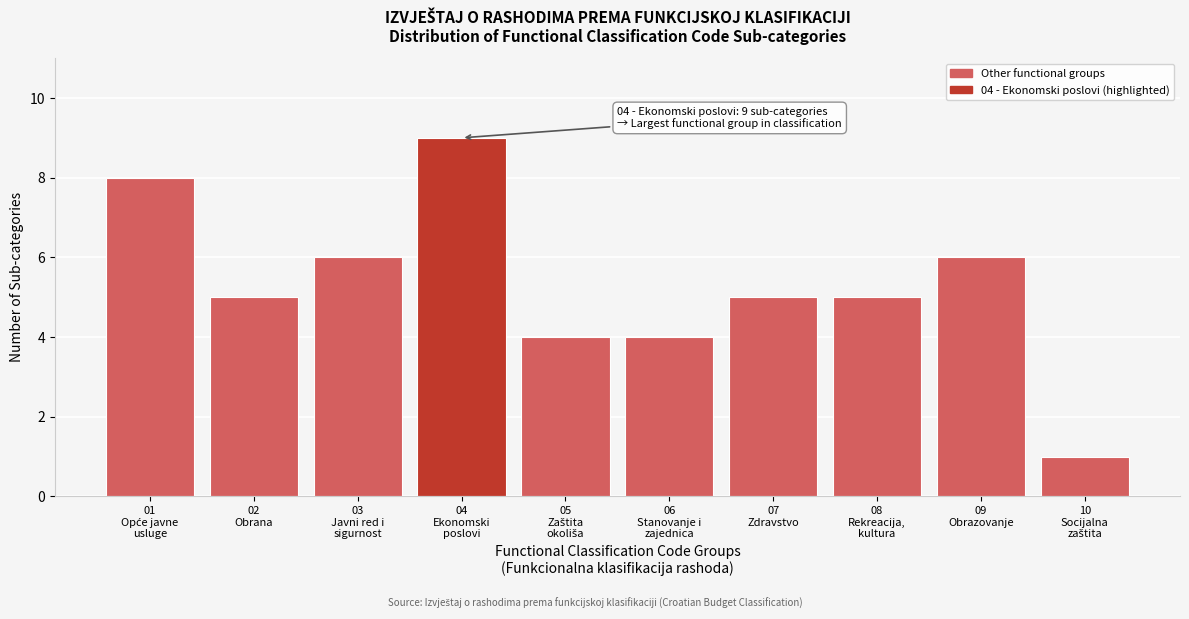

Reading left to right, transcribe all the data shown in this chart.

8	5	6	9	4	4	5	5	6	1